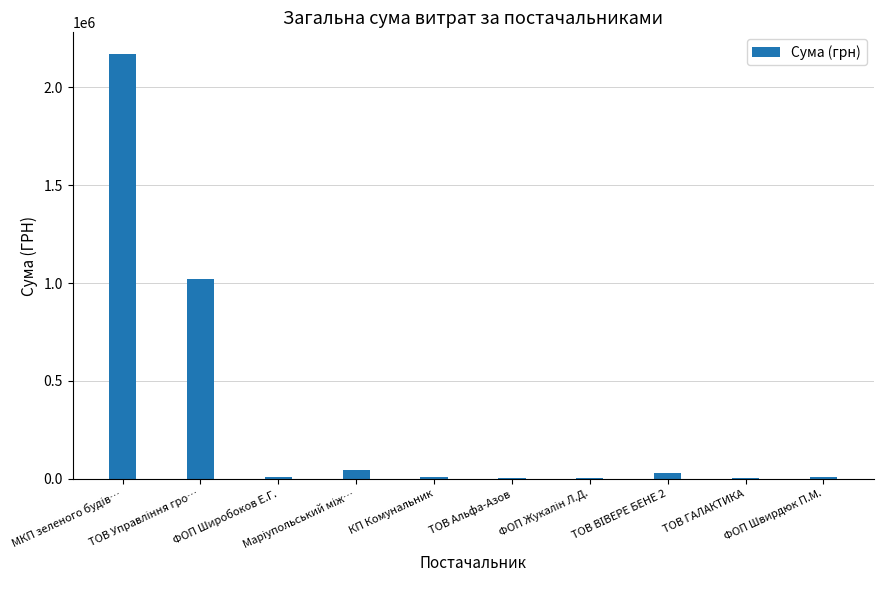

What is the change in value from КП Комунальник to ТОВ Альфа-Азов?

-4505.5